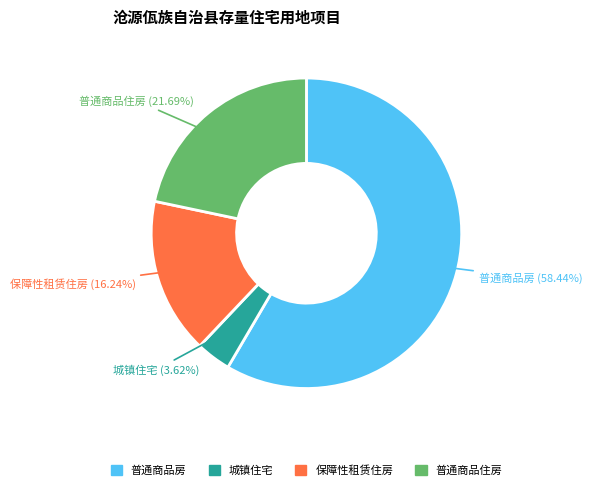

Is there any slice that represents more than half of the pie?

Yes